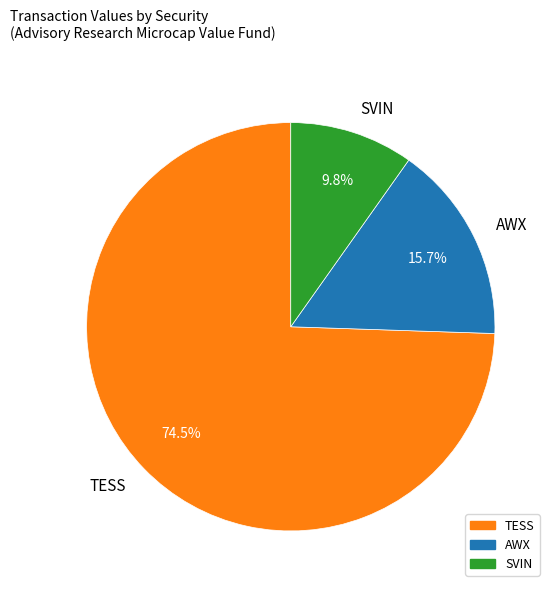

Rank the categories by value from highest to lowest.

TESS, AWX, SVIN